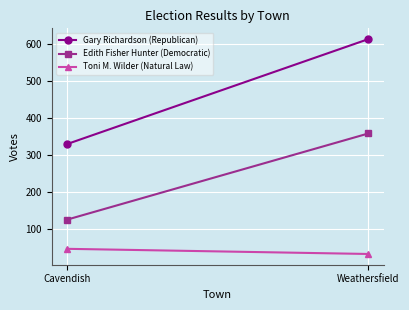

What value does the Gary Richardson (Republican) series have at Cavendish, to the nearest 50?

350